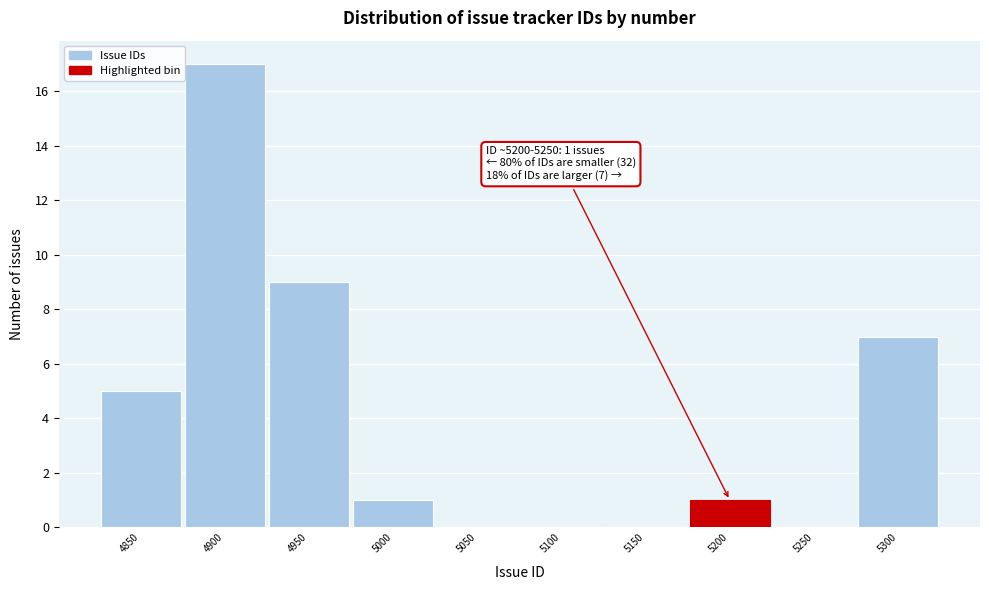

Reading left to right, list all the values displayed in this chart.

4850=5	4900=17	4950=9	5000=1	5050=0	5100=0	5150=0	5200=1	5250=0	5300=7